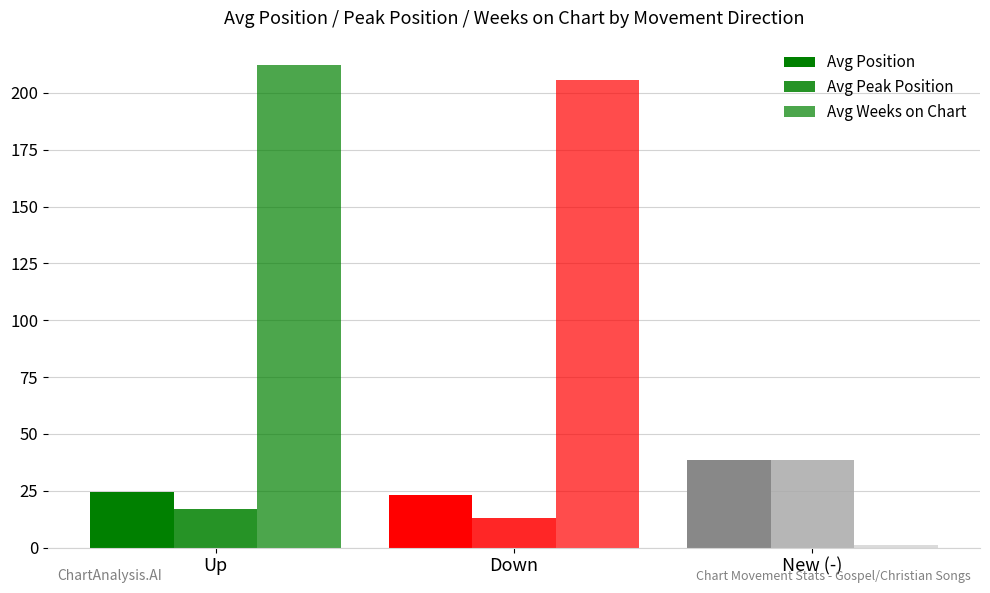

How many values in the Avg Weeks on Chart series are below 205?

1